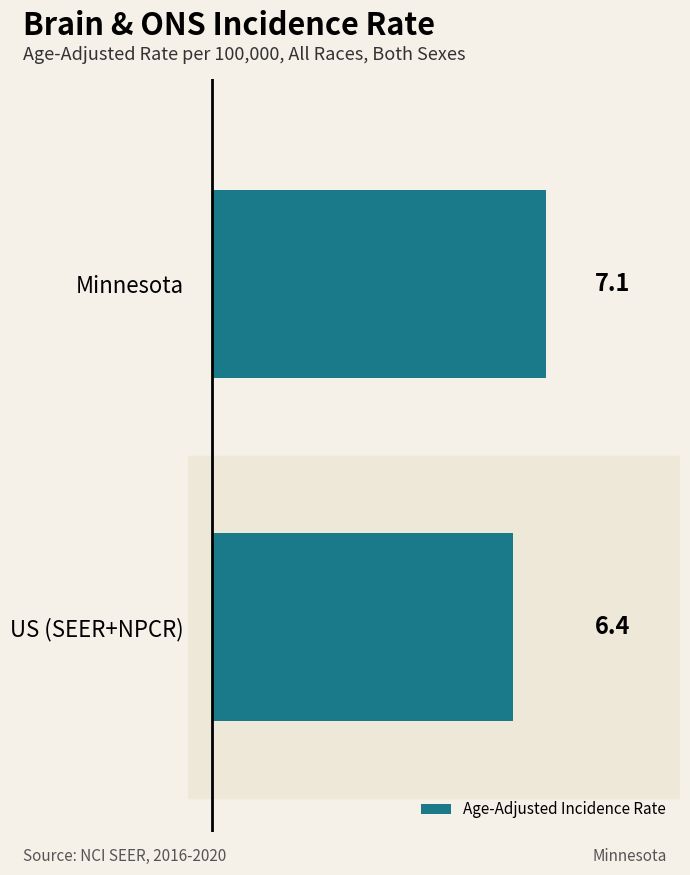

What value does the data have at US (SEER+NPCR)?

6.4